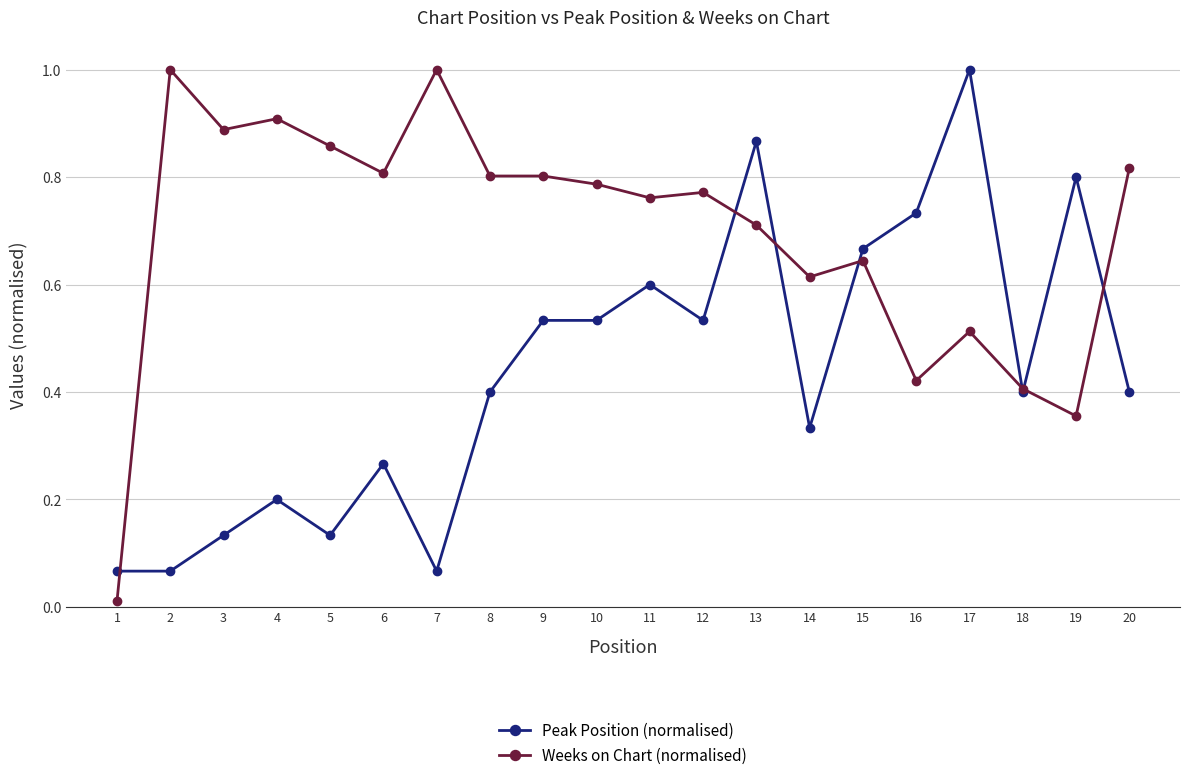

At which label does Peak Position (normalised) reach its peak?

17